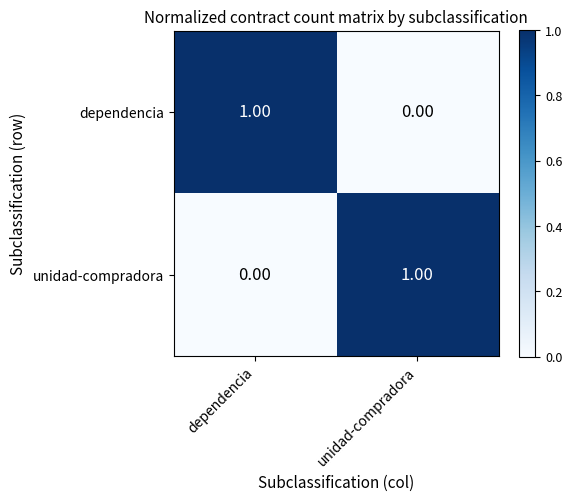

Rank the categories by unidad-compradora value from lowest to highest.

dependencia, unidad-compradora